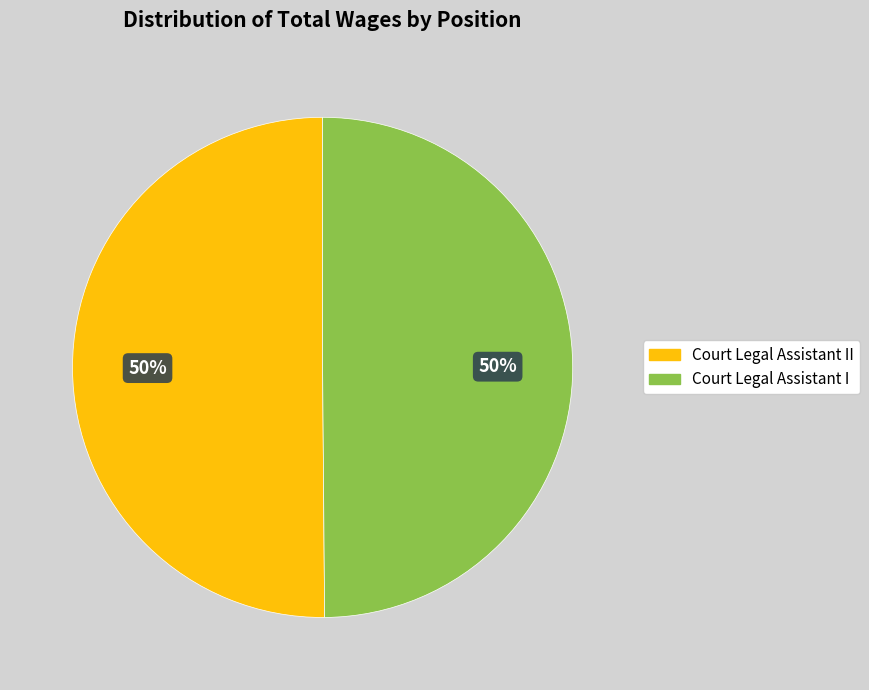

To the nearest percent, what is the average slice percentage?

50%